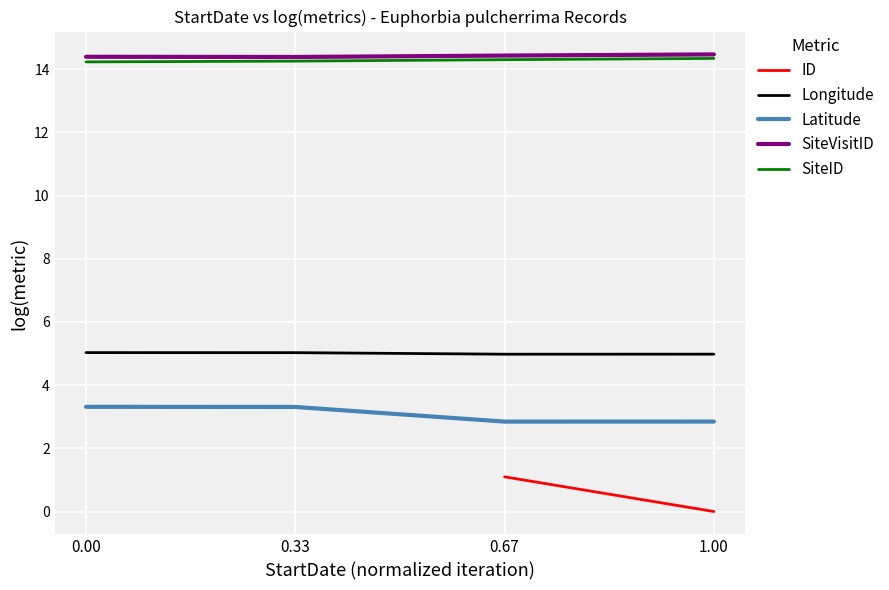

Rank the series by their maximum value, from lowest to highest.

ID, Latitude, Longitude, SiteID, SiteVisitID